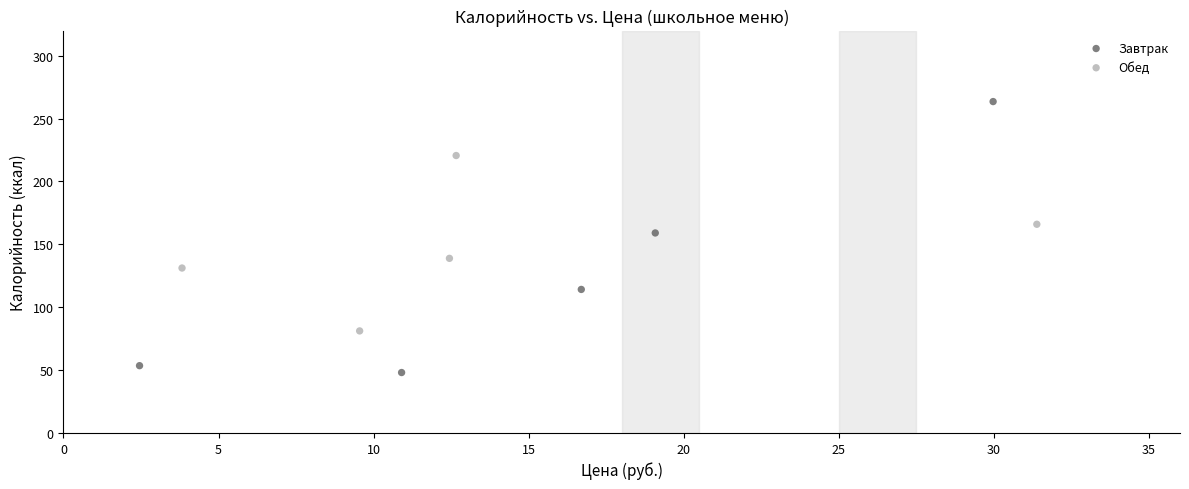

Which series has the widest spread of Y values?

Завтрак